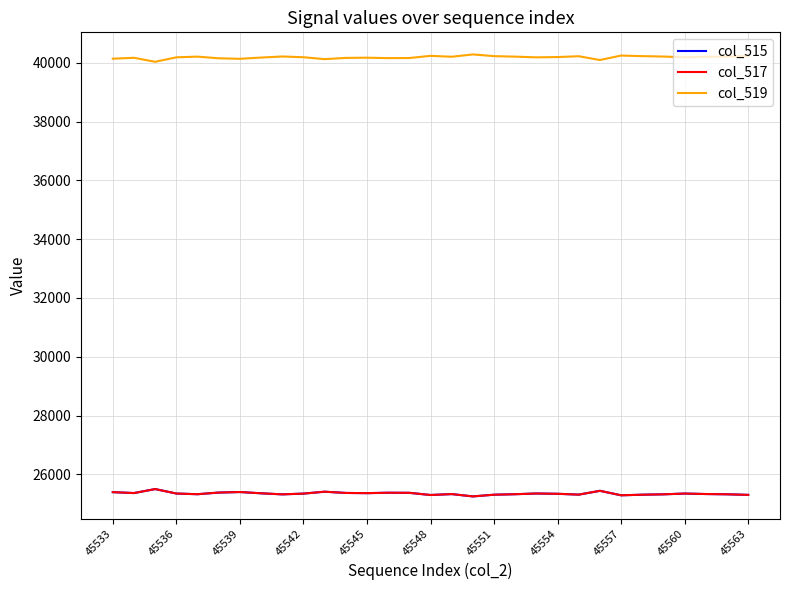

Where does the col_517 series first go above 25349?

45533